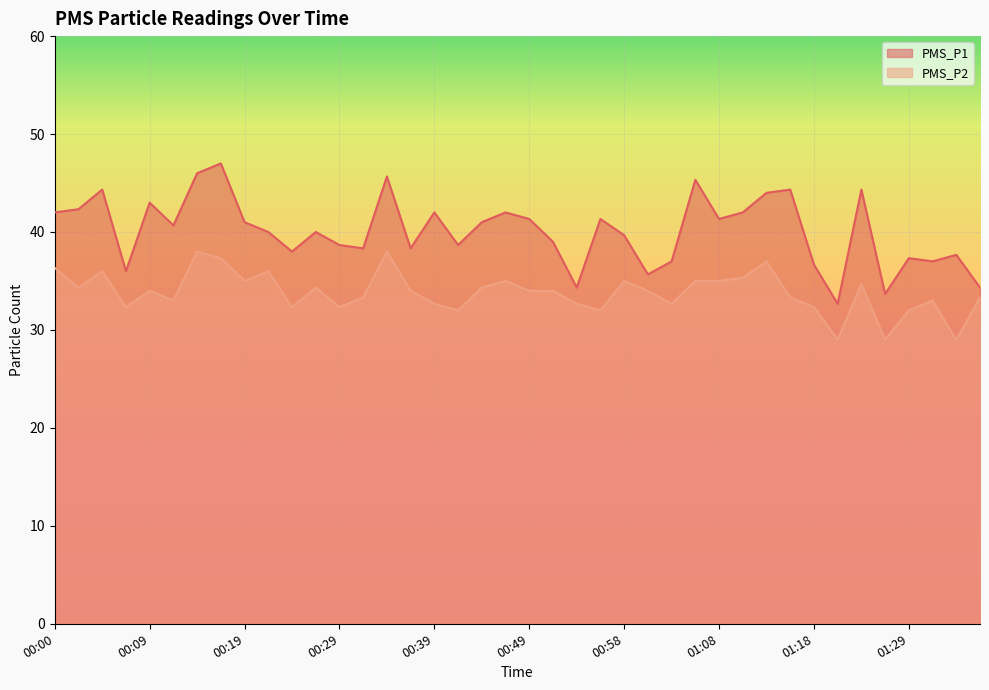

What are all the series names shown in the legend?

PMS_P1, PMS_P2